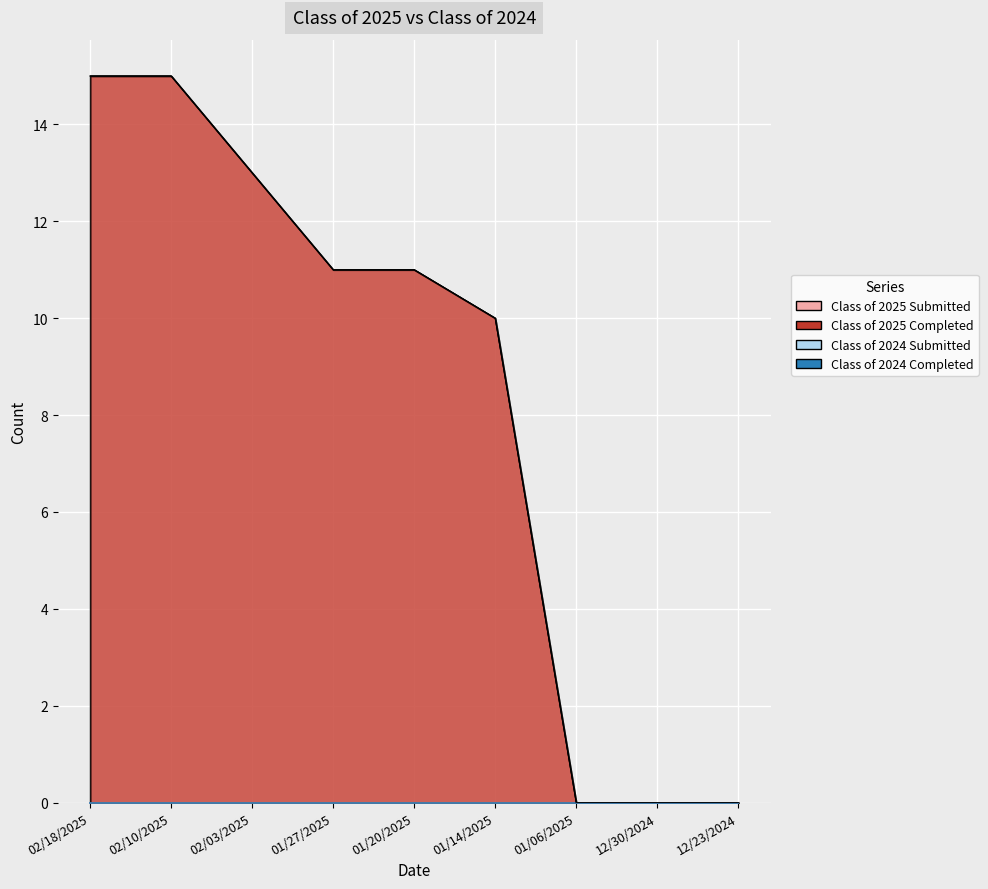

True or false: Class of 2025 Submitted has a value of 0 at 01/06/2025.

True